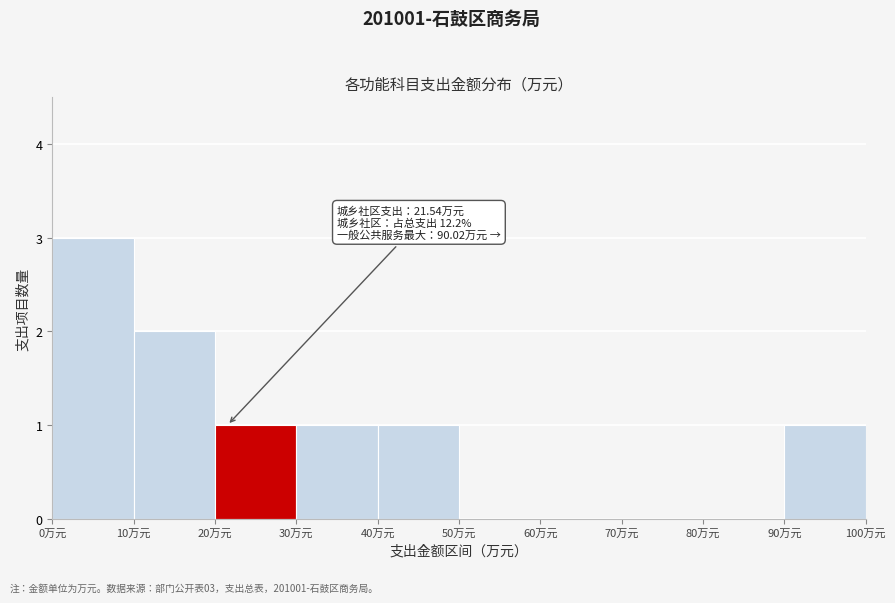

Over which range of the x-axis is the bar tallest?

0 to 10